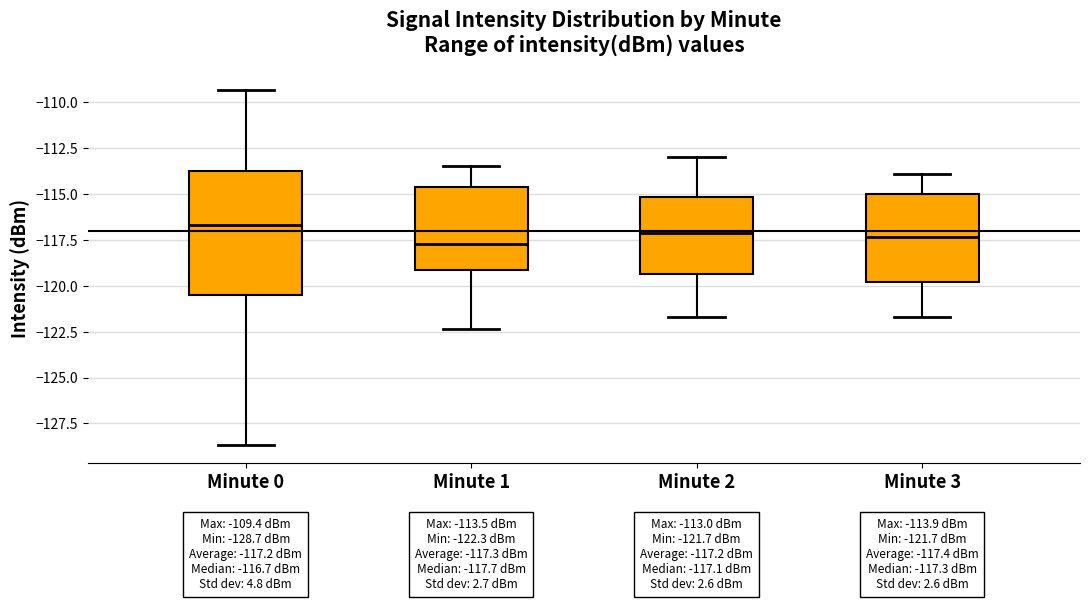

Which box is the tallest, from its lower edge to its upper edge?

Minute 0